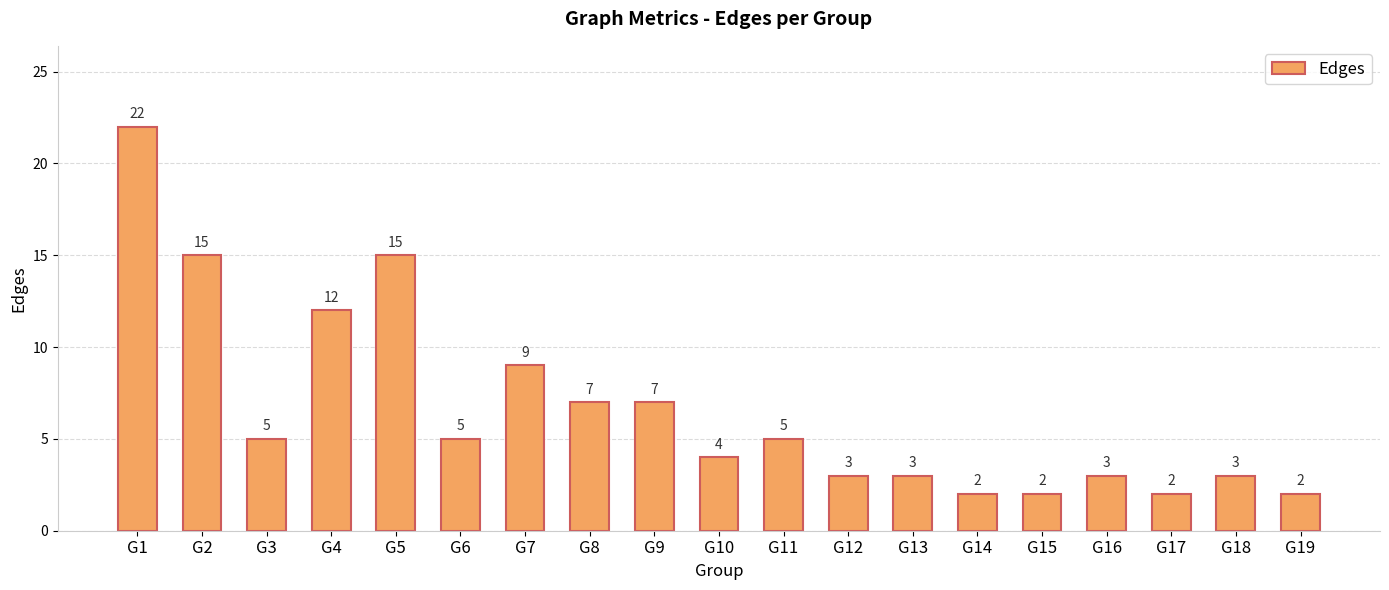

What is the greatest value displayed?

22